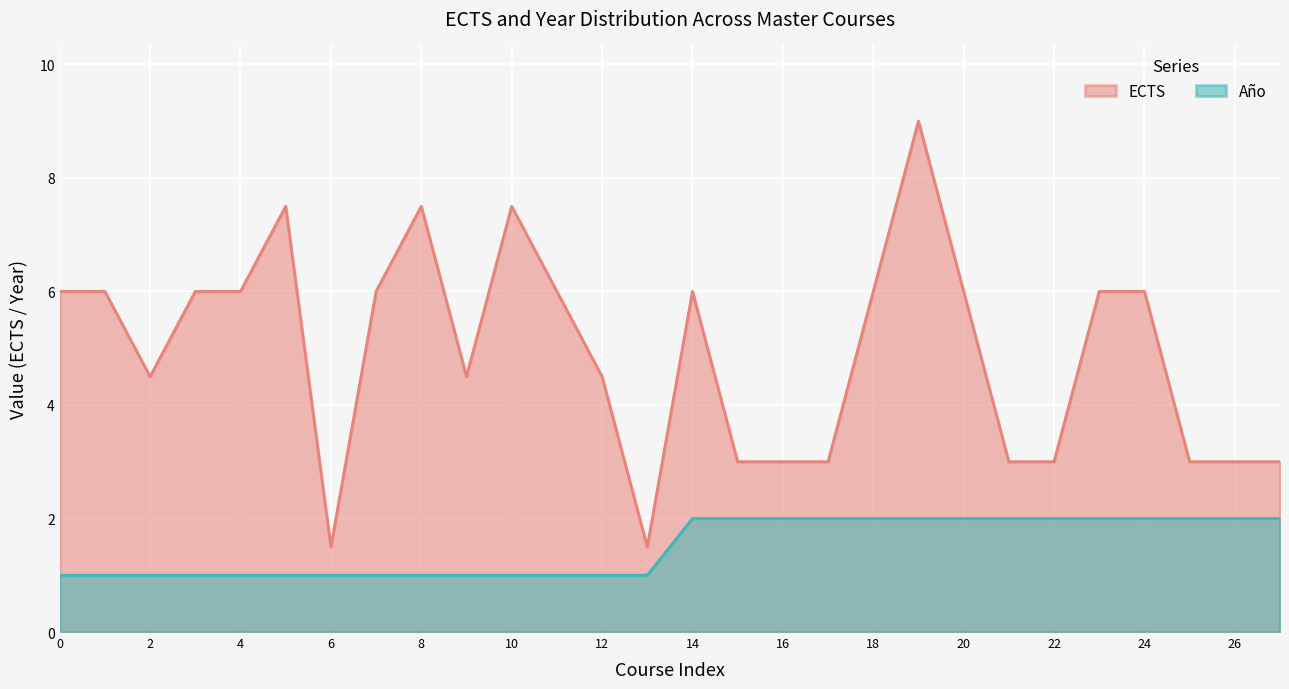

What is the value of the ECTS point at the 19th from the left?

6.0